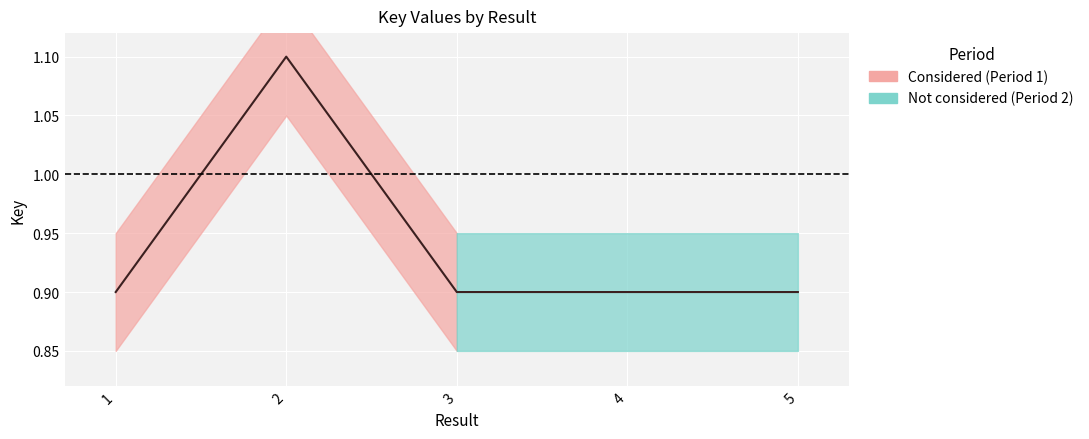

List the labels in order of value, largest first.

2, 5, 1, 4, 3